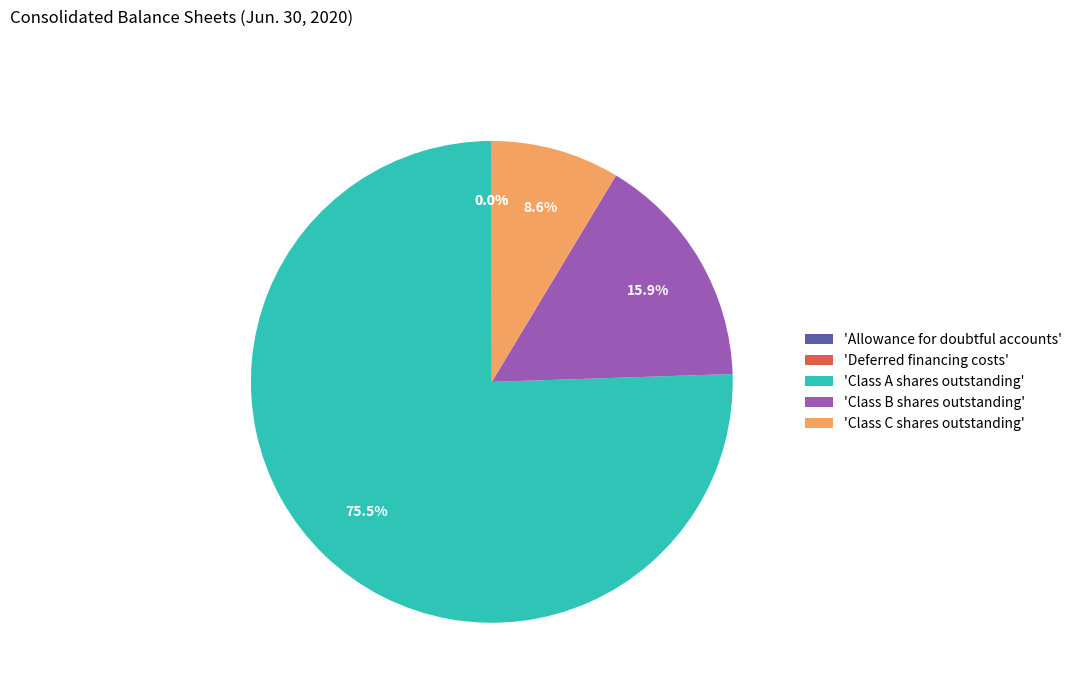

What portion of the pie excludes 'Class C shares outstanding'?

91.4%